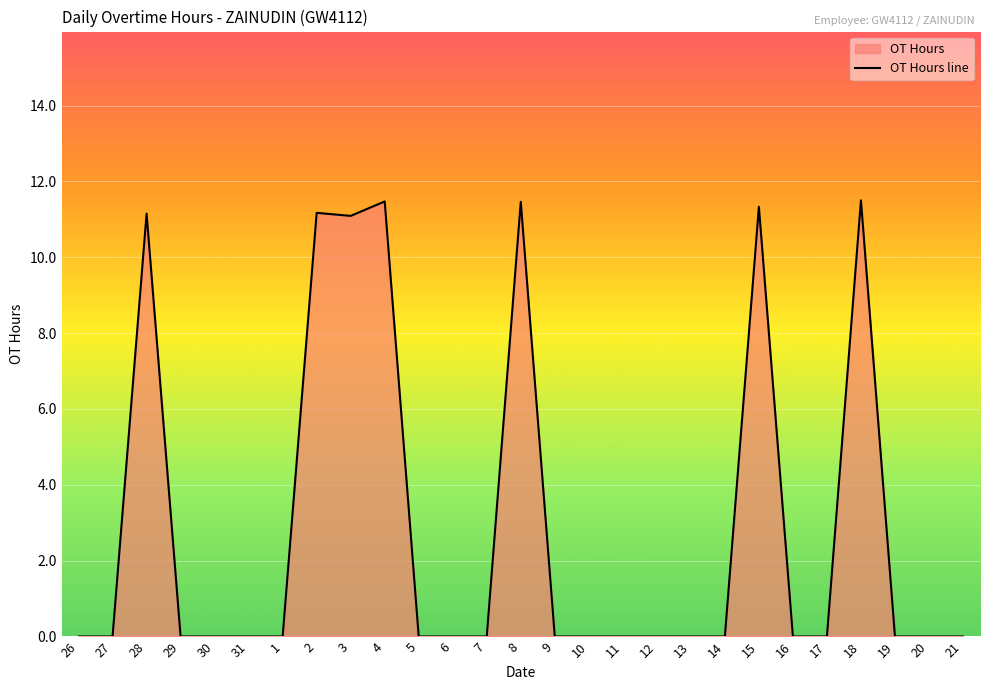

Which label corresponds to the largest value in the chart?

18